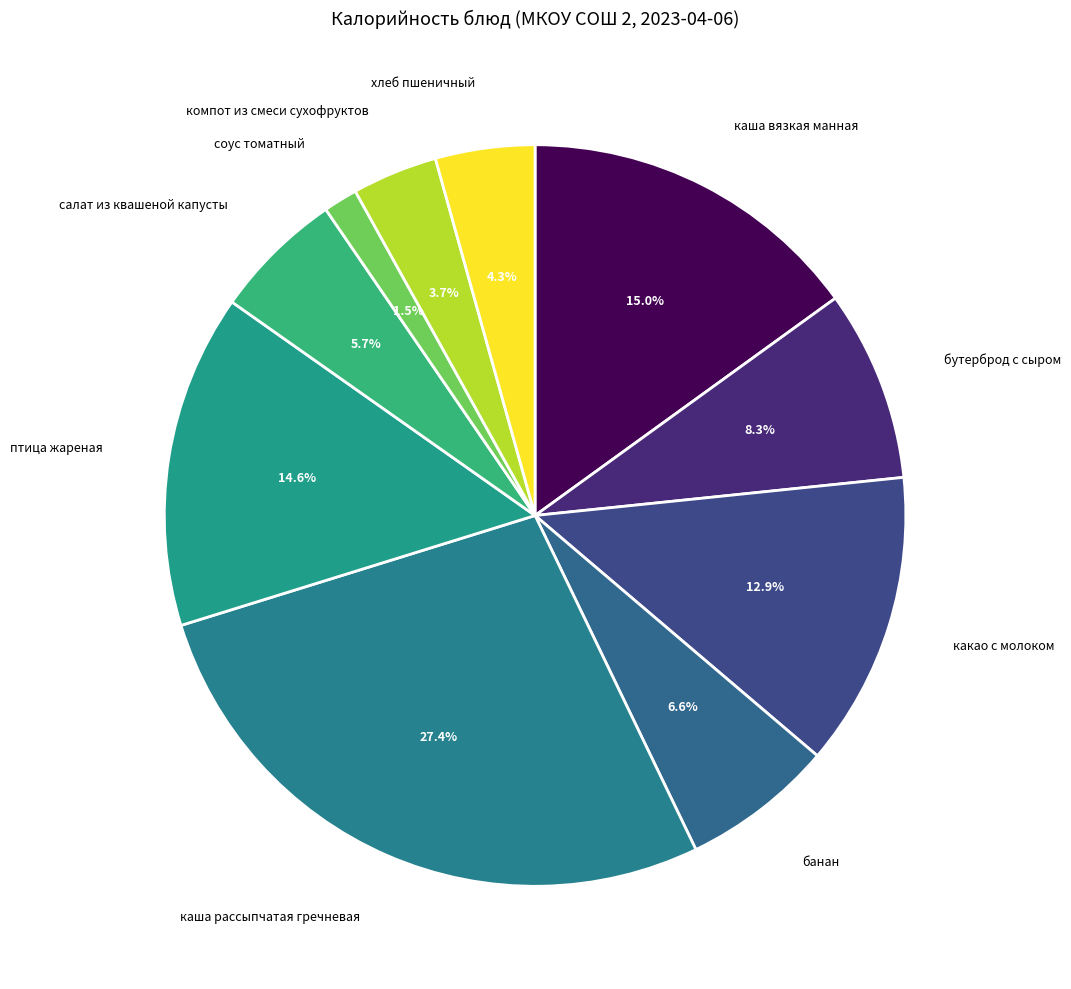

Approximately how many times larger is the value at салат из квашеной капусты compared to хлеб пшеничный?

1.3